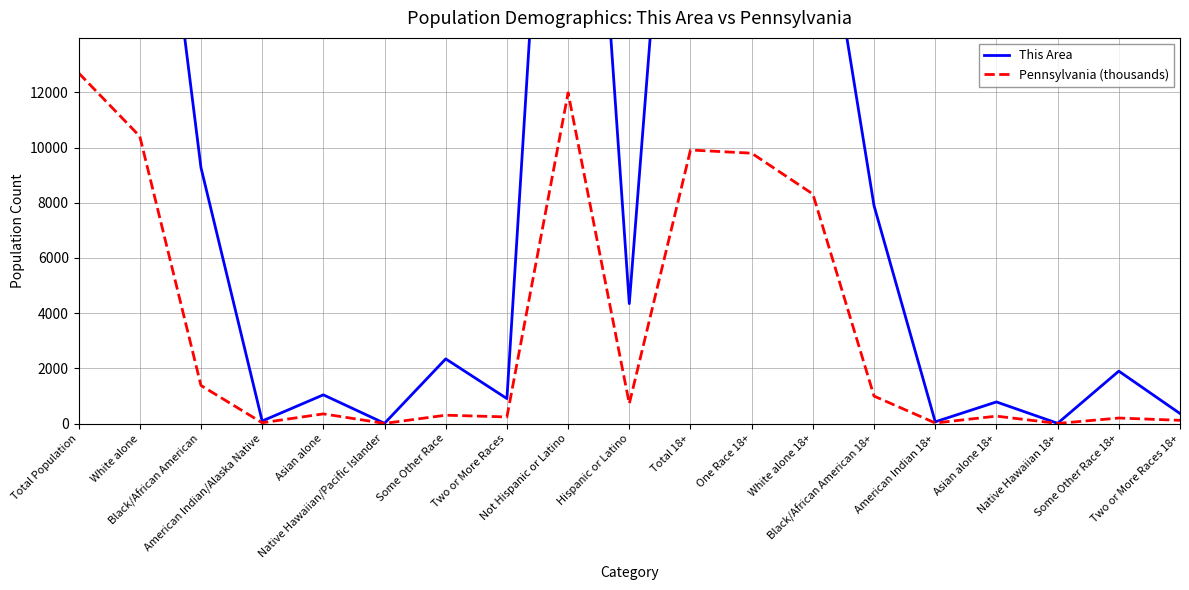

Where is the first local maximum for This Area?

Asian alone